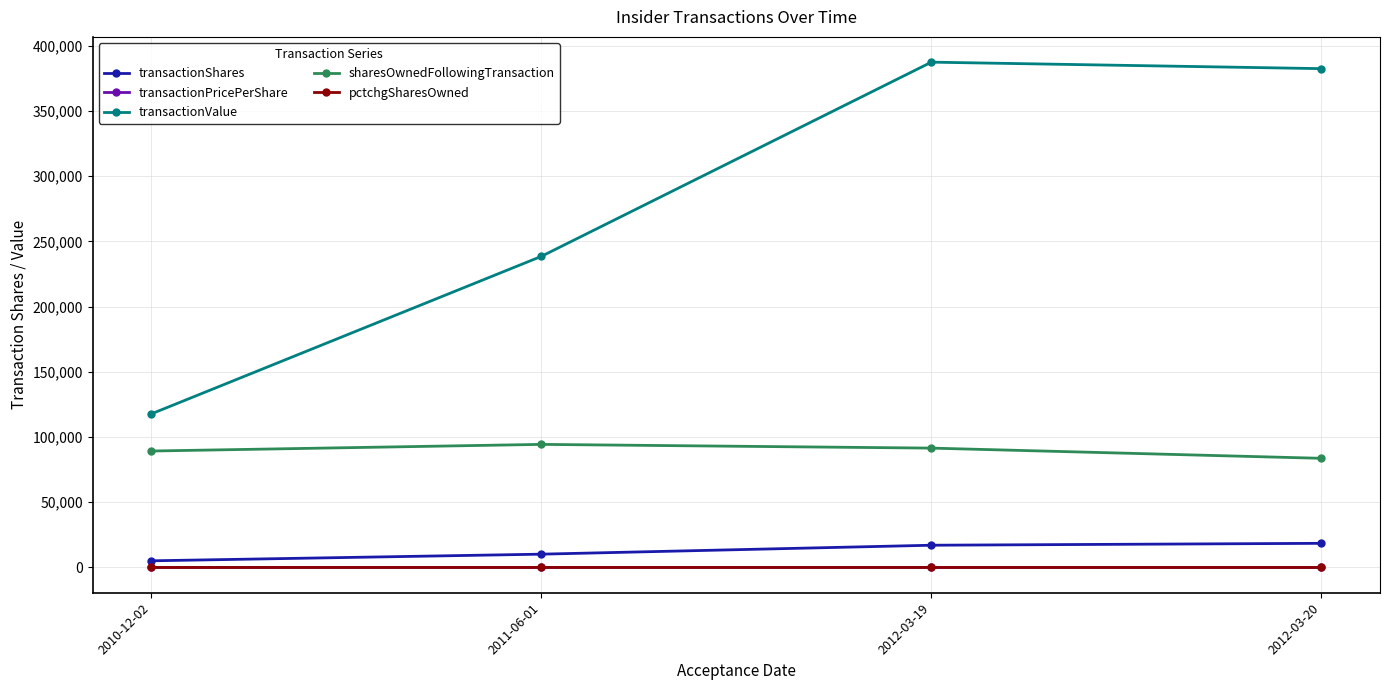

True or false: transactionShares and sharesOwnedFollowingTransaction cross at least once.

False